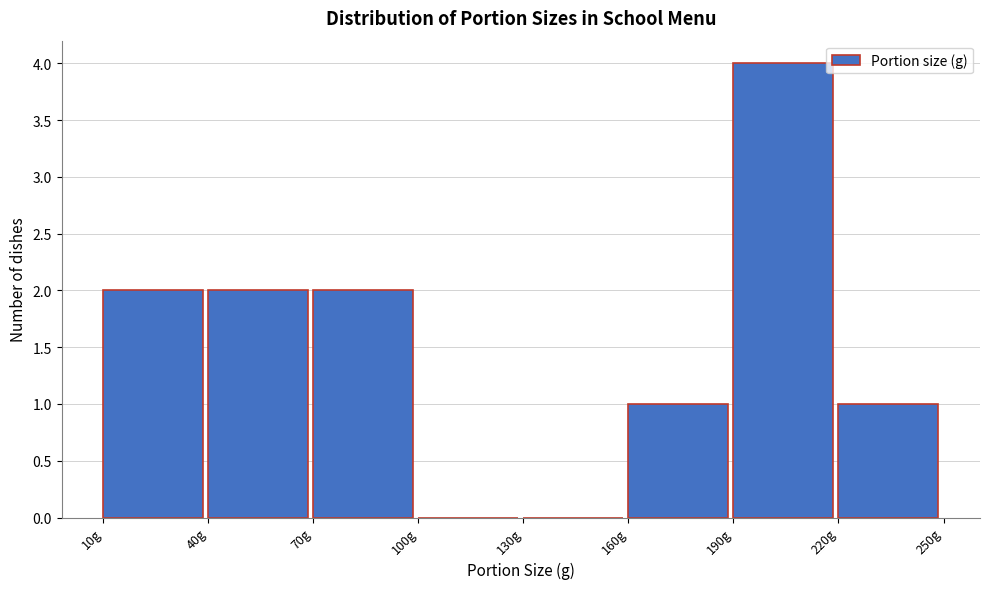

Which range on the x-axis has the tallest bar?

190 to 220